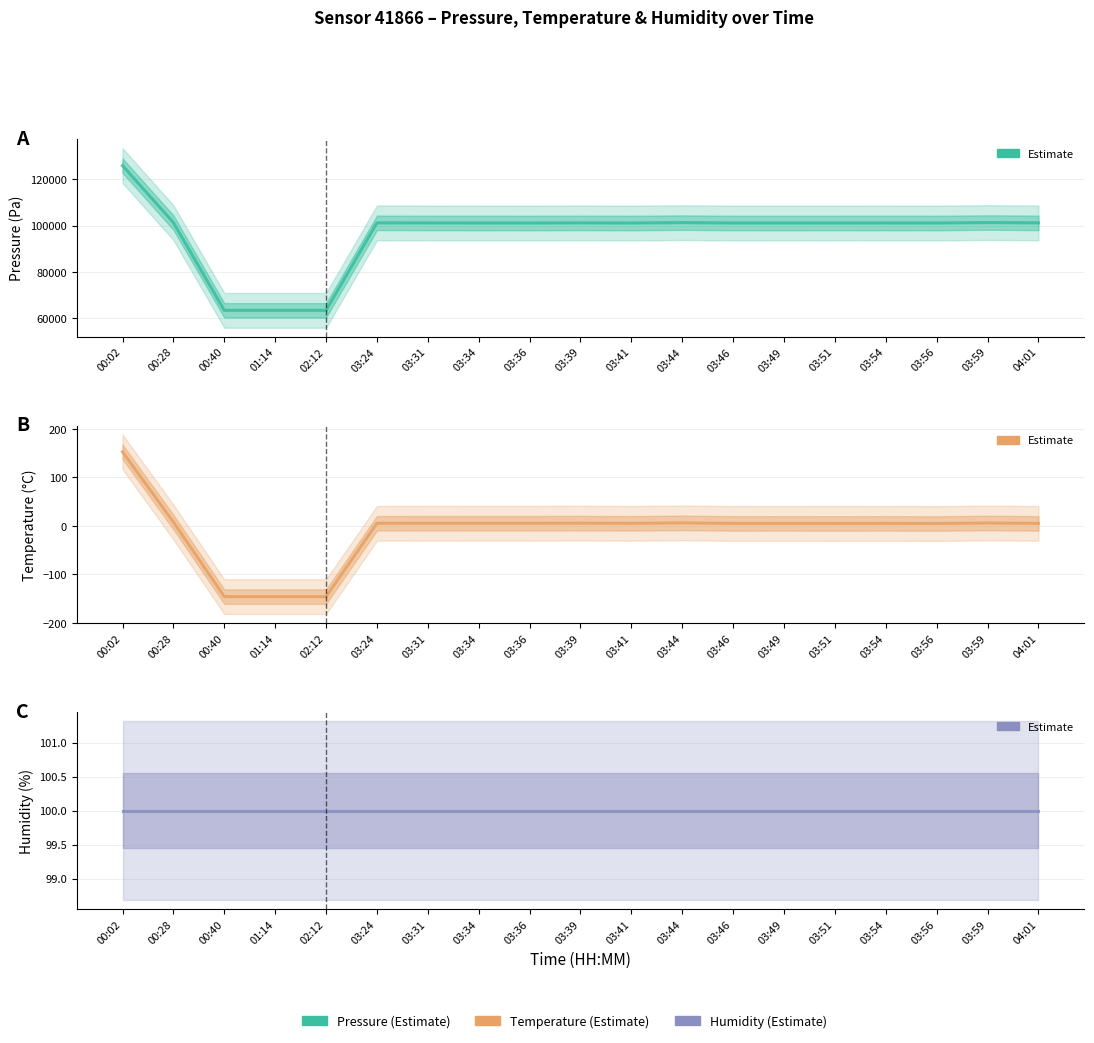

Rank the categories by Pressure value from highest to lowest.

00:02, 00:28, 03:59, 03:44, 03:24, 04:01, 03:39, 03:31, 03:54, 03:34, 03:46, 03:51, 03:49, 03:56, 03:36, 03:41, 00:40, 01:14, 02:12